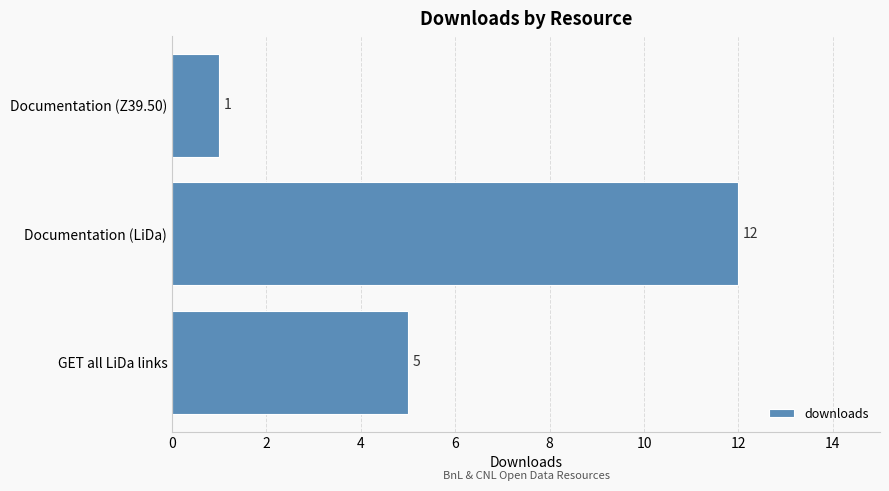

True or false: the data shows 12 at Documentation (LiDa).

True